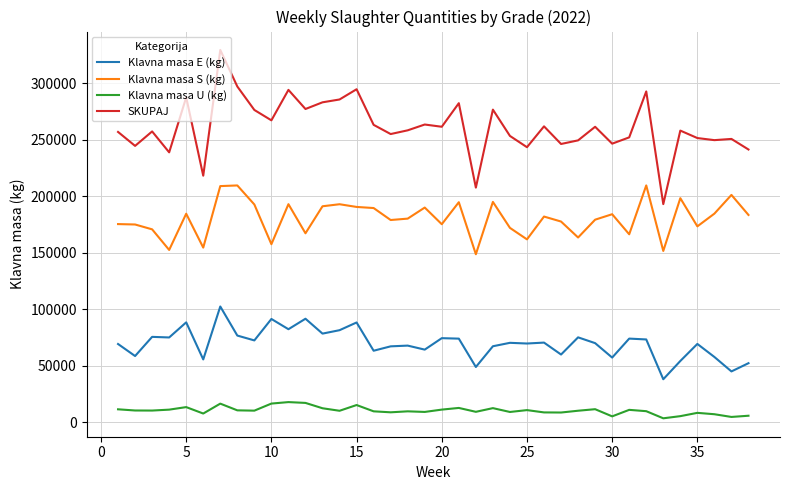

What is the maximum value shown in the chart?

329476